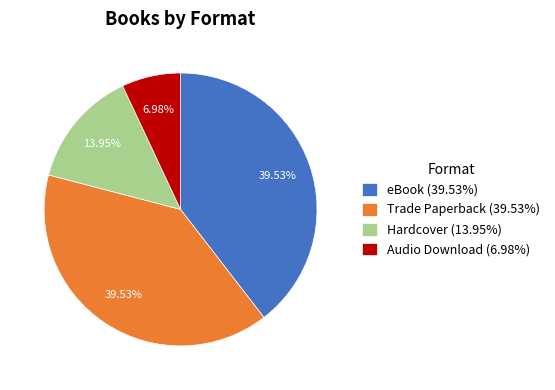

Which has a higher value, Hardcover (13.95%) or Trade Paperback (39.53%)?

Trade Paperback (39.53%)